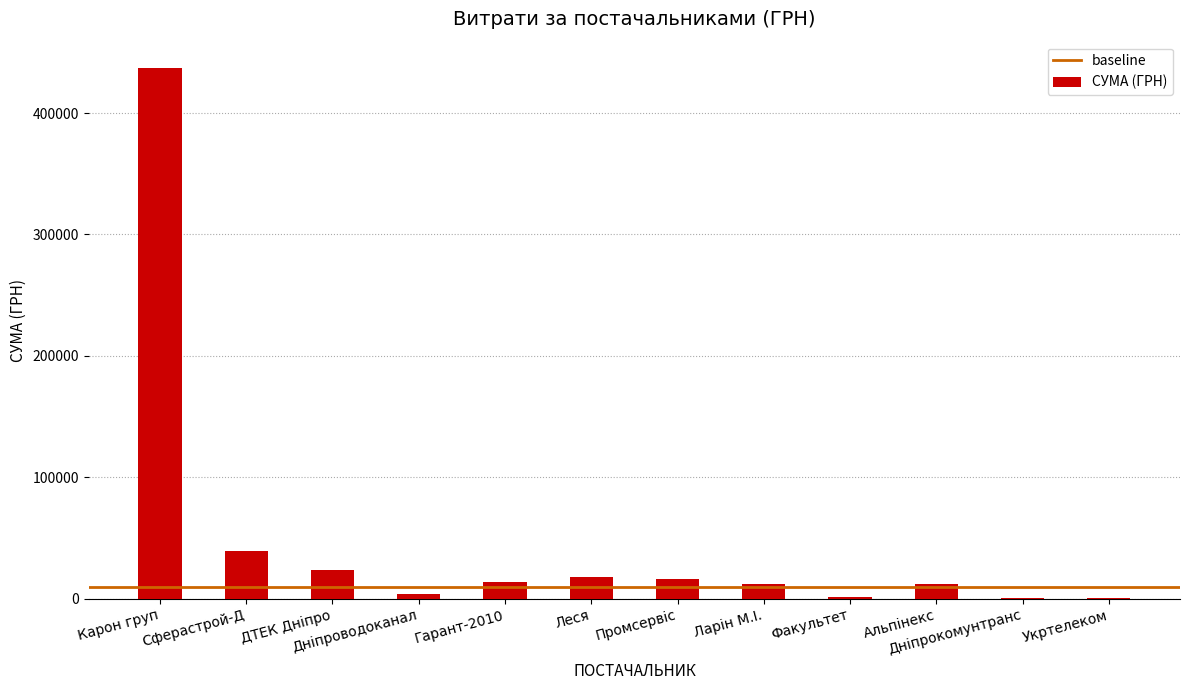

Are the bars grouped side by side (vs. stacked)?

No